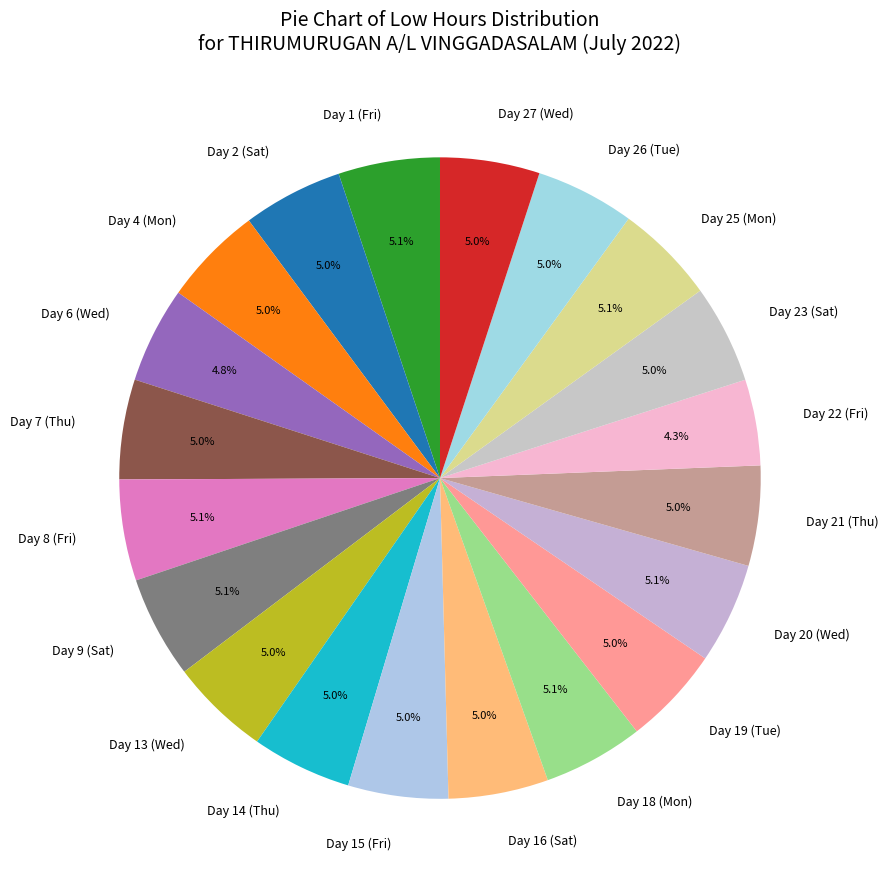

What percentage is the Day 23 (Sat) slice, to the nearest percent?

5%